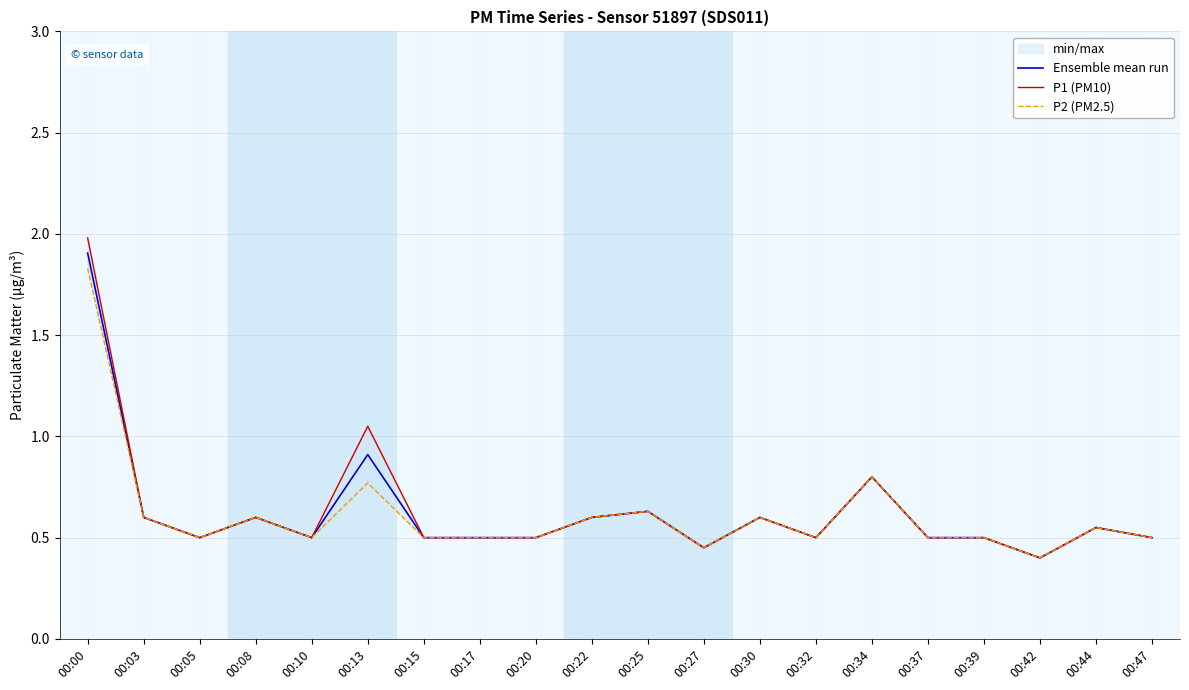

Count the P2 (PM2.5) values in the range 0 to 1.

19